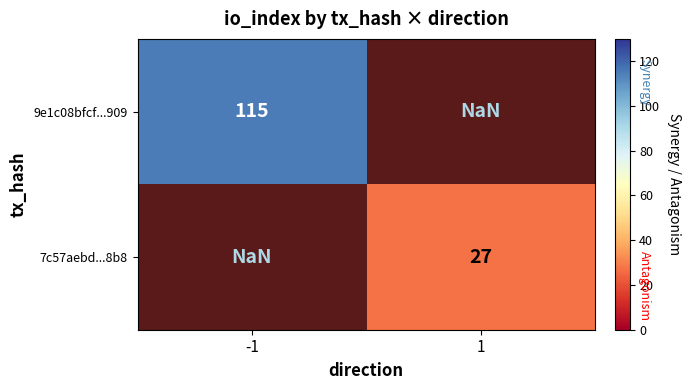

The value of 9e1c08bfcf...909 at -1 is 115.0. True or false?

True